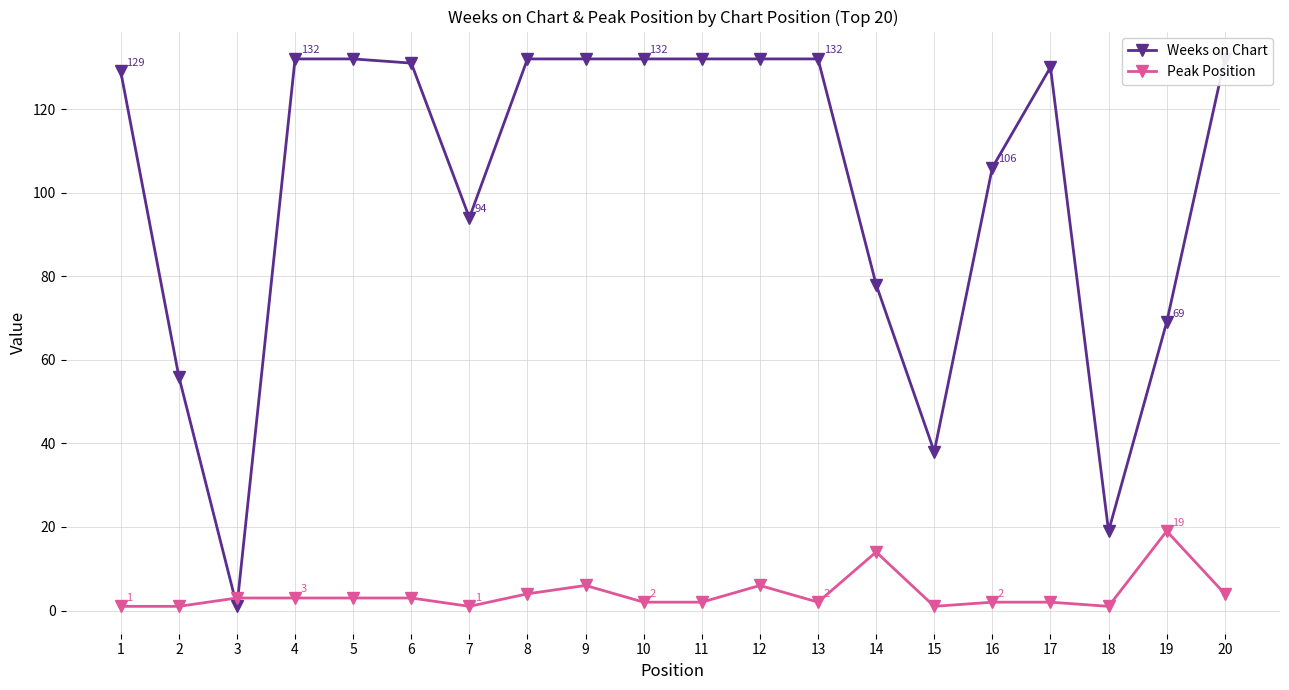

Reading right to left, list all the values displayed in this chart.

Weeks on Chart: 20=132	19=69	18=19	17=130	16=106	15=38	14=78	13=132	12=132	11=132	10=132	9=132	8=132	7=94	6=131	5=132	4=132	3=1	2=56	1=129
Peak Position: 20=4	19=19	18=1	17=2	16=2	15=1	14=14	13=2	12=6	11=2	10=2	9=6	8=4	7=1	6=3	5=3	4=3	3=3	2=1	1=1